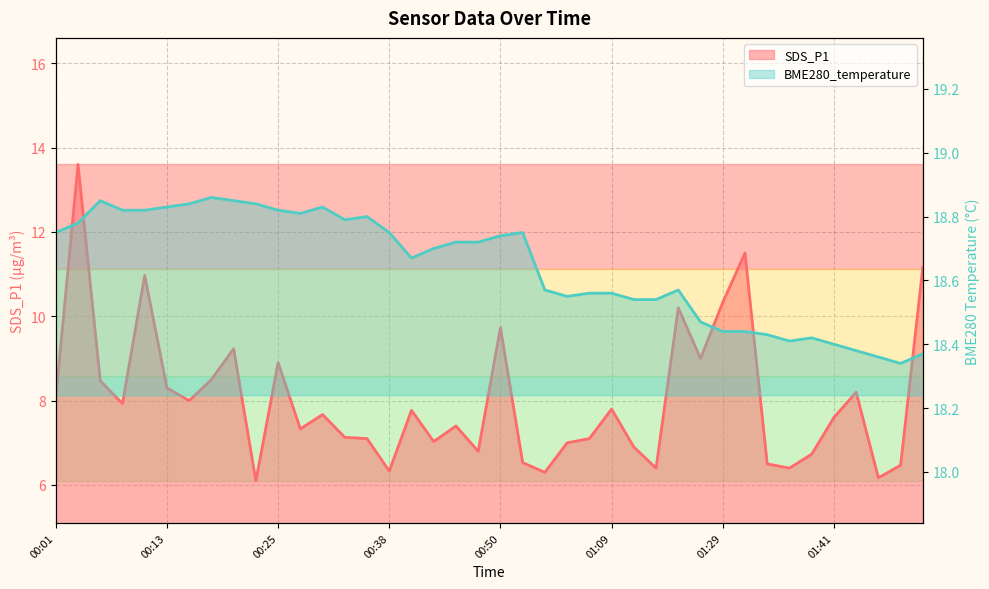

True or false: SDS_P1 and BME280_temperature cross at least once.

False